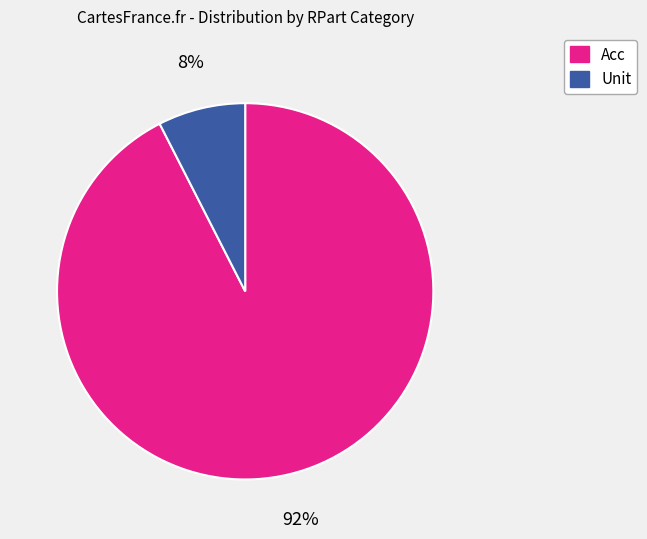

Rank the categories by value from lowest to highest.

Unit, Acc